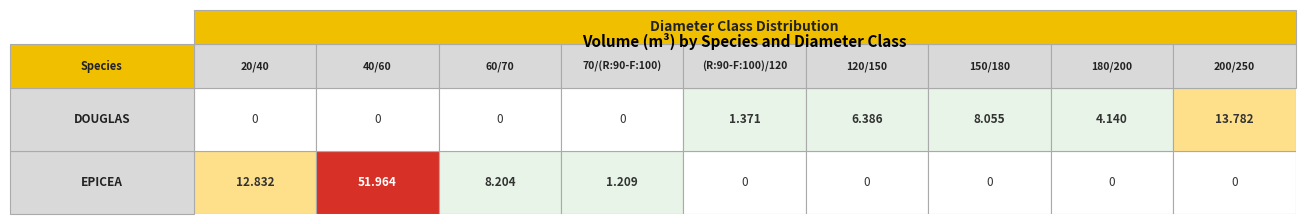

What is the maximum value shown in the chart?

52.0